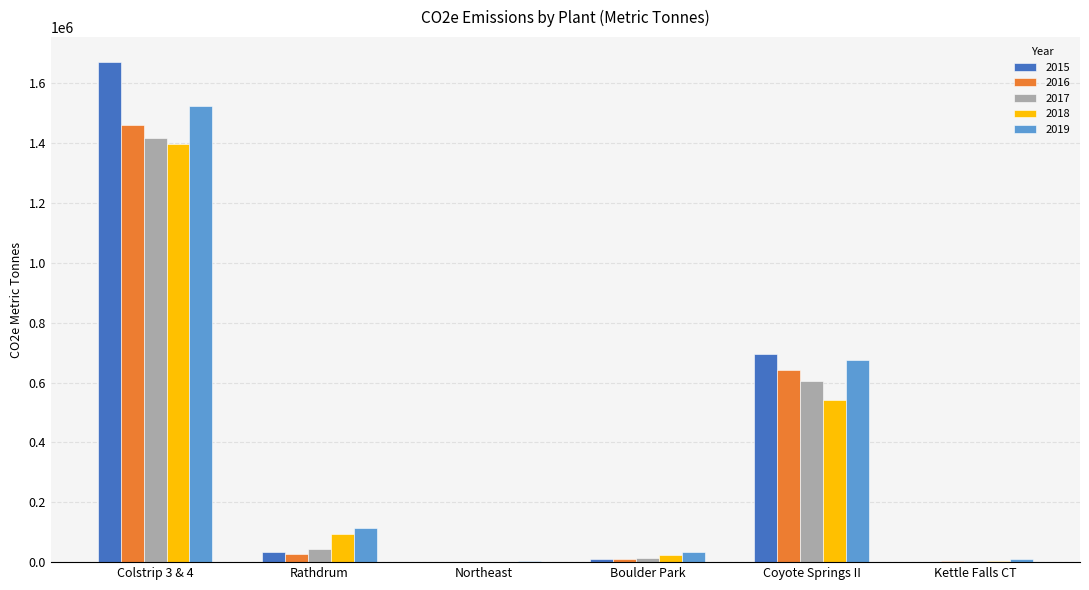

At which label does 2019 reach its peak?

Colstrip 3 & 4